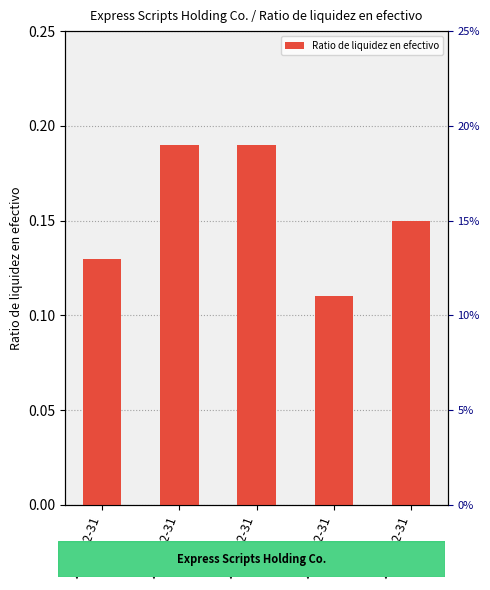

Are the bars grouped side by side (vs. stacked)?

No